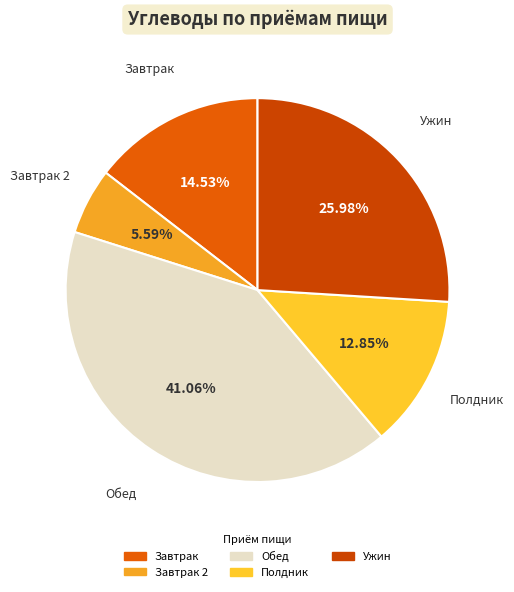

Is there a majority slice in this chart?

No